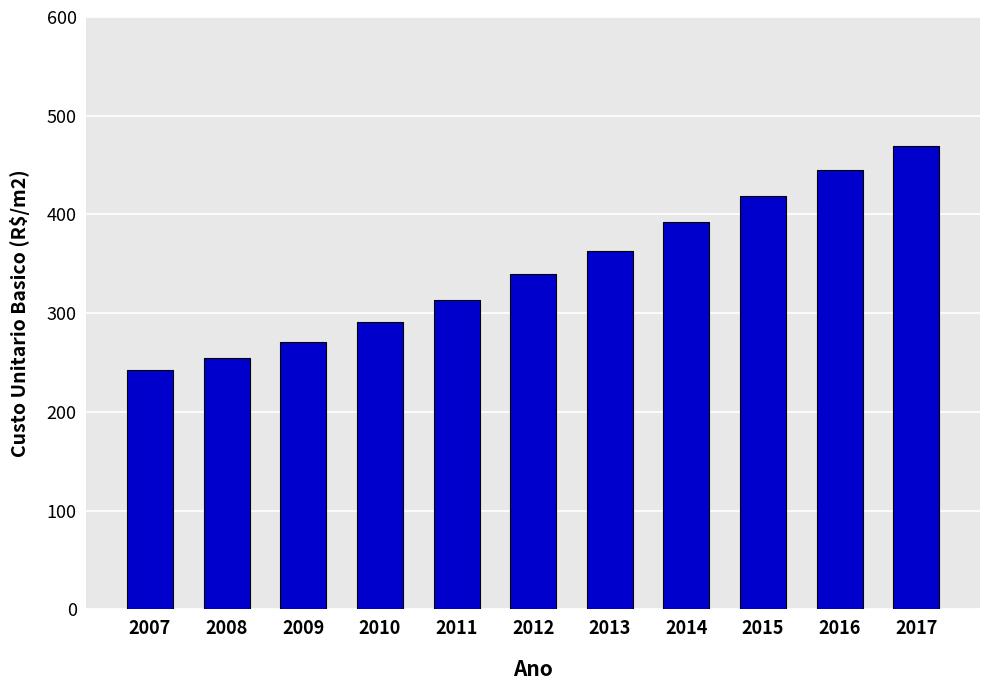

Does the chart contain stacked bars?

No